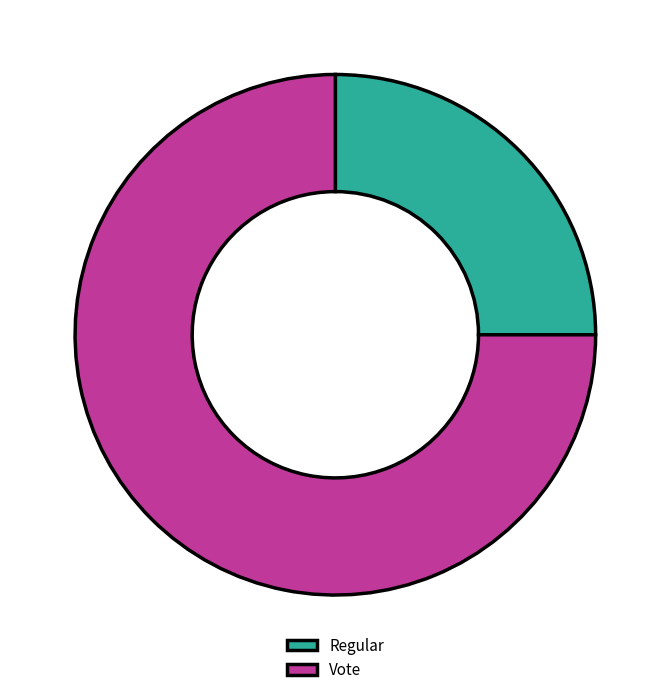

How many segments does this pie chart have?

2